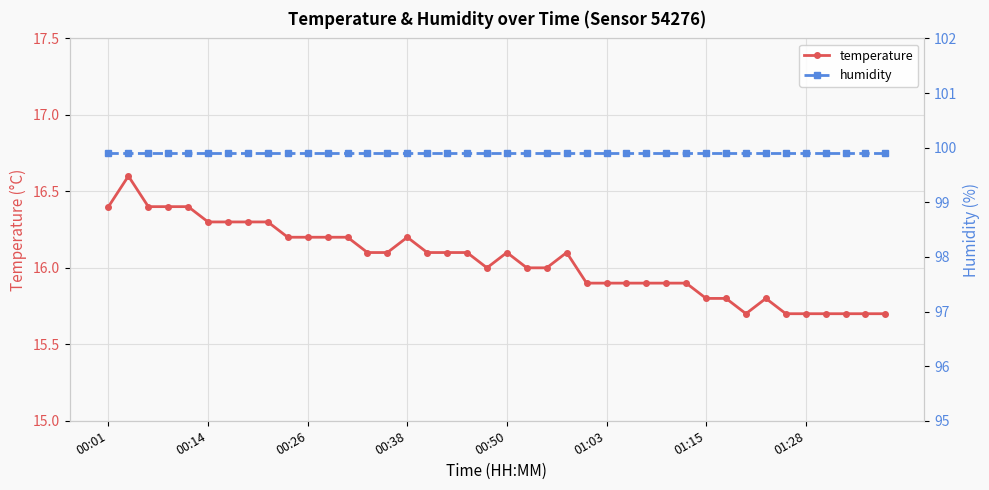

Reading left to right, list all the values displayed in this chart.

temperature: 16.4	16.6	16.4	16.4	16.4	16.3	16.3	16.3	16.3	16.2	16.2	16.2	16.2	16.1	16.1	16.2	16.1	16.1	16.1	16.0	16.1	16.0	16.0	16.1	15.9	15.9	15.9	15.9	15.9	15.9	15.8	15.8	15.7	15.8	15.7	15.7	15.7	15.7	15.7	15.7
humidity: 99.9	99.9	99.9	99.9	99.9	99.9	99.9	99.9	99.9	99.9	99.9	99.9	99.9	99.9	99.9	99.9	99.9	99.9	99.9	99.9	99.9	99.9	99.9	99.9	99.9	99.9	99.9	99.9	99.9	99.9	99.9	99.9	99.9	99.9	99.9	99.9	99.9	99.9	99.9	99.9